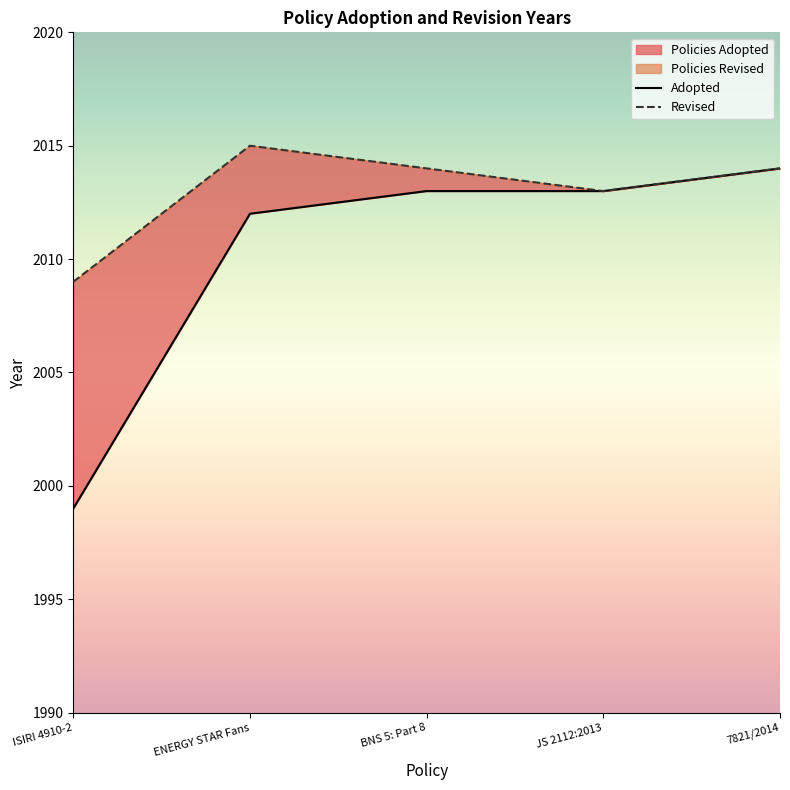

True or false: Adopted has more than 0 interior local peaks.

False